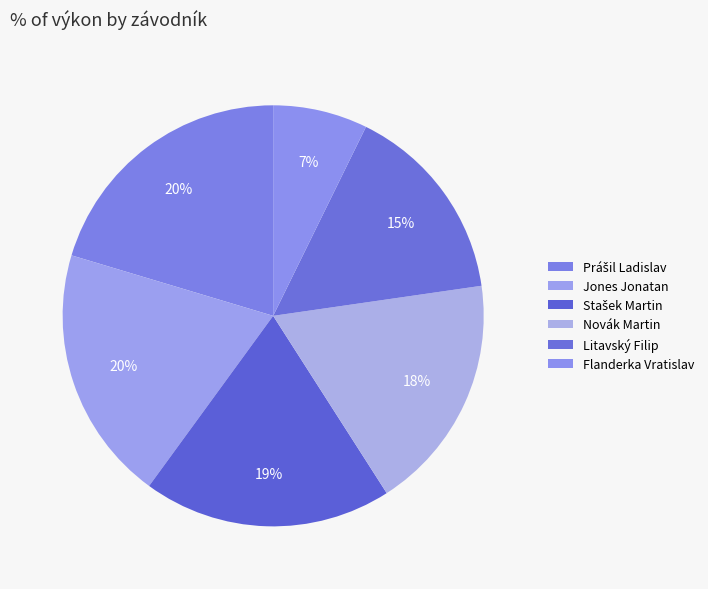

How many slices are in this pie chart?

6